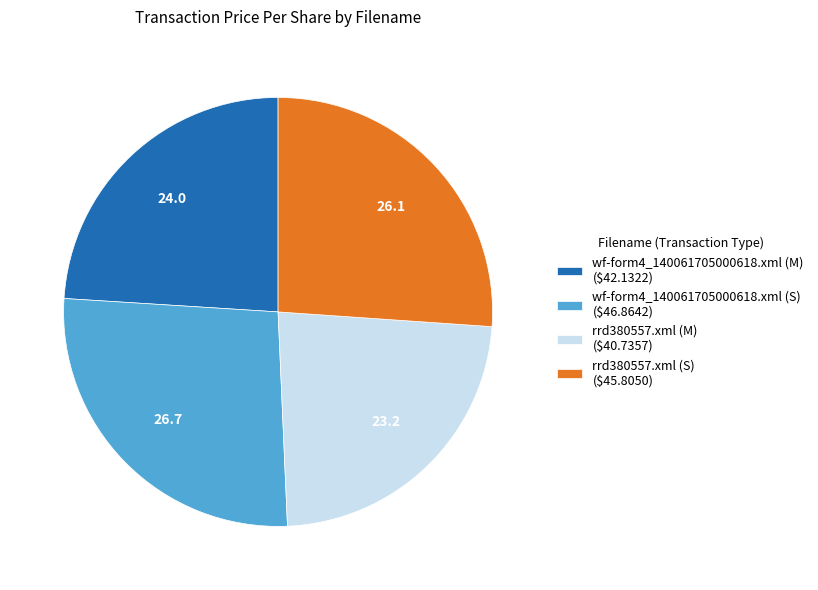

Count the number of slices in the pie.

4